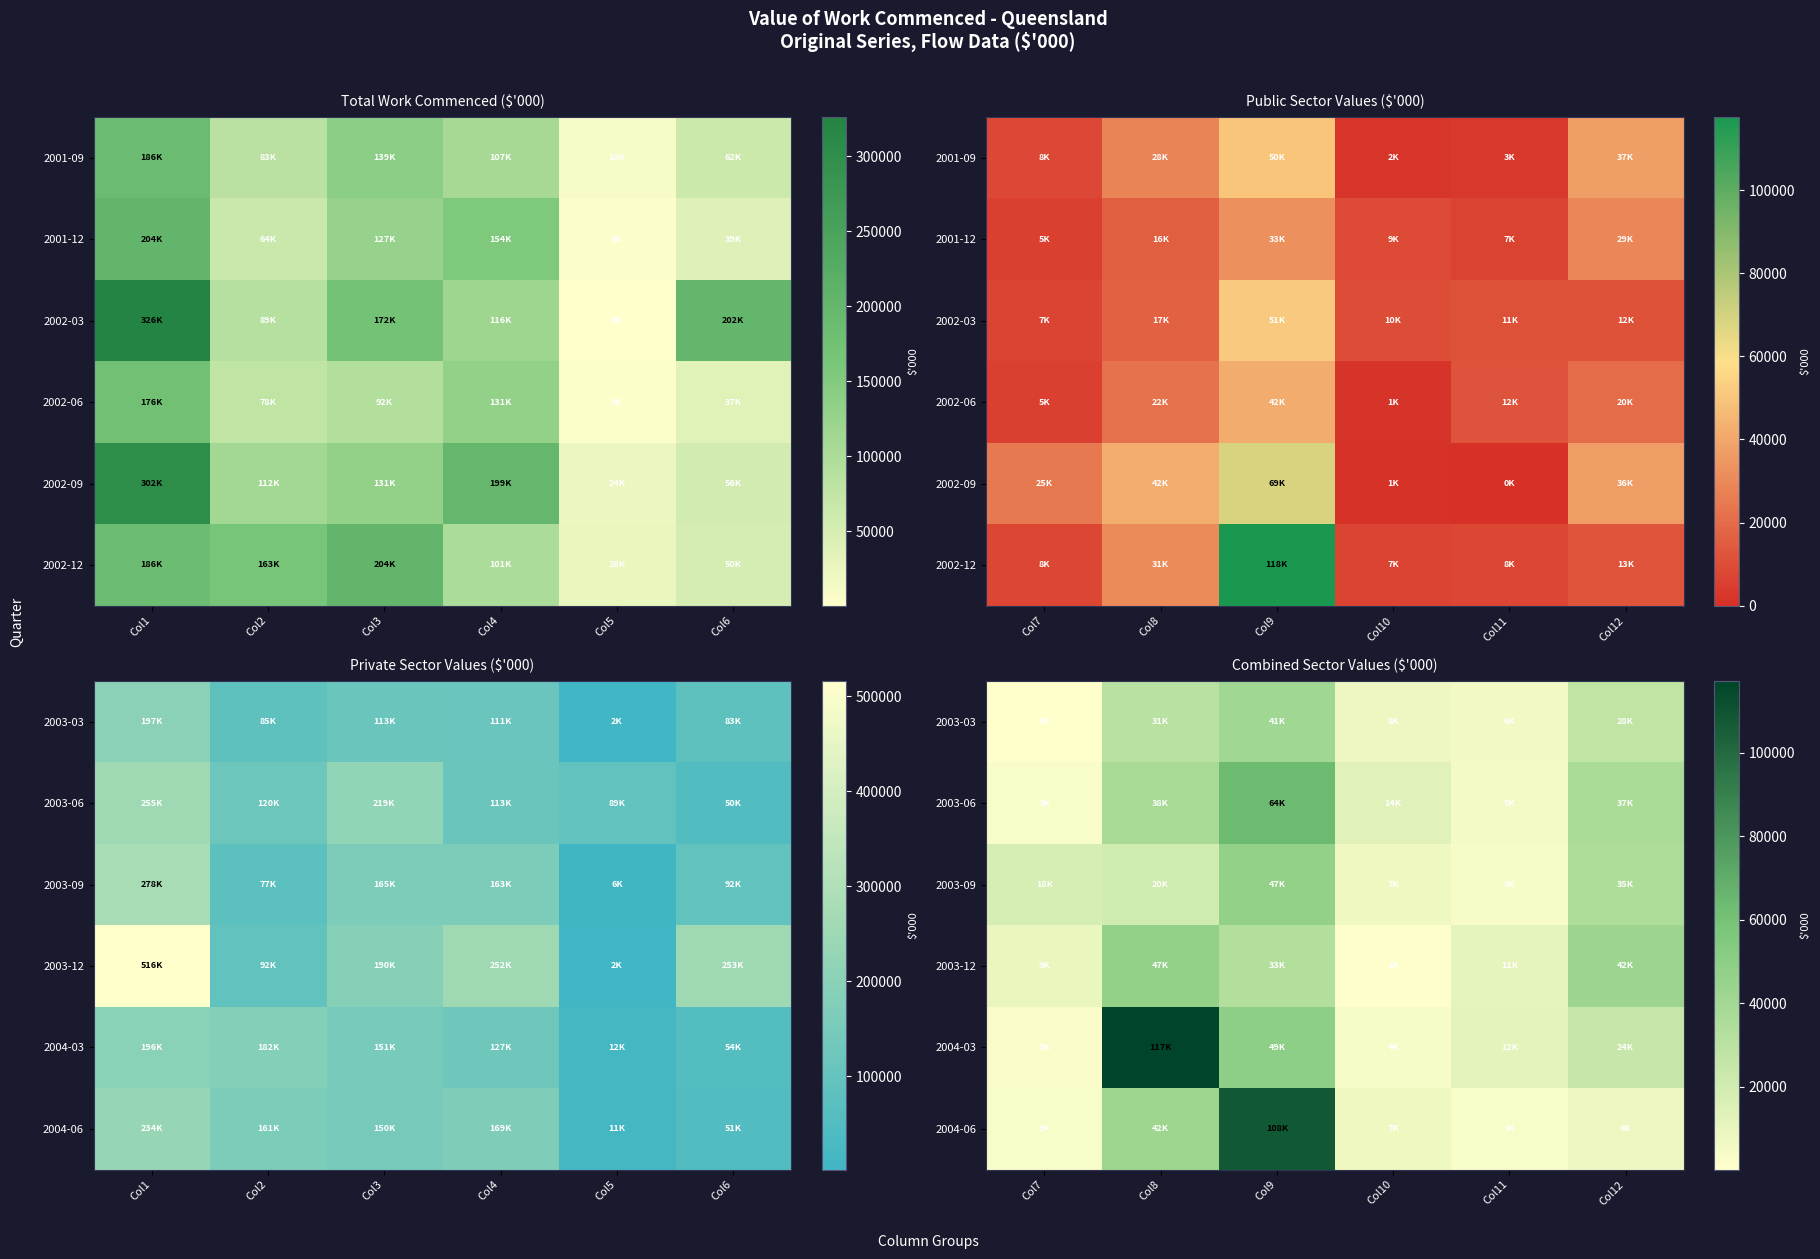

True or false: 2003-12 has a value of 1026 at Col10.

False